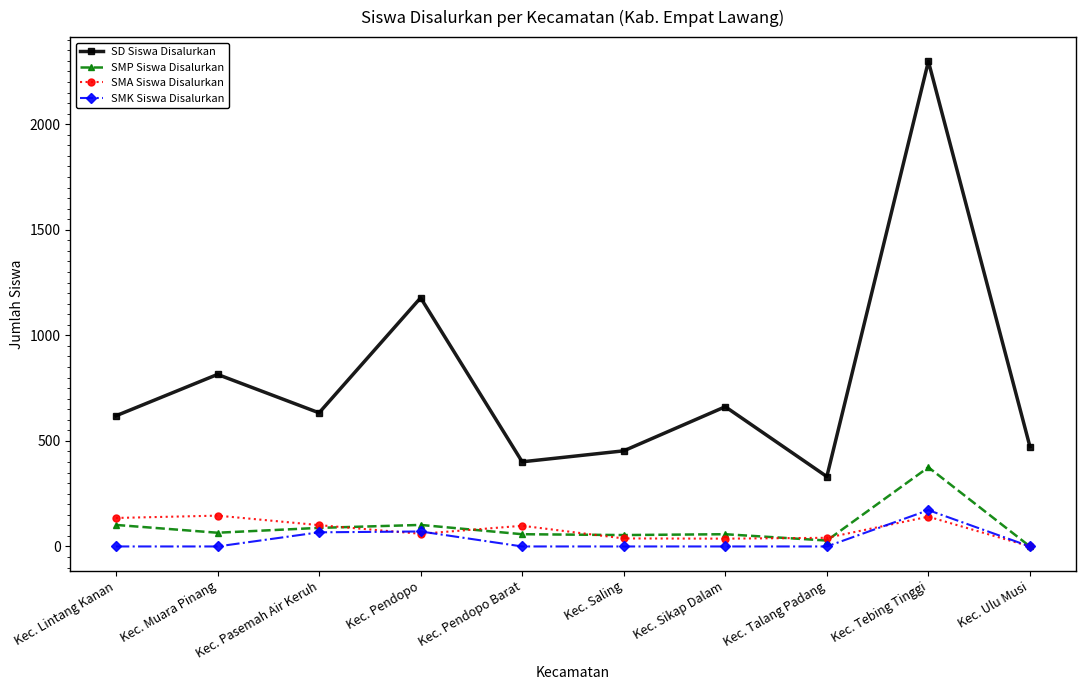

True or false: SMP Siswa Disalurkan and SD Siswa Disalurkan intersect in this chart.

False